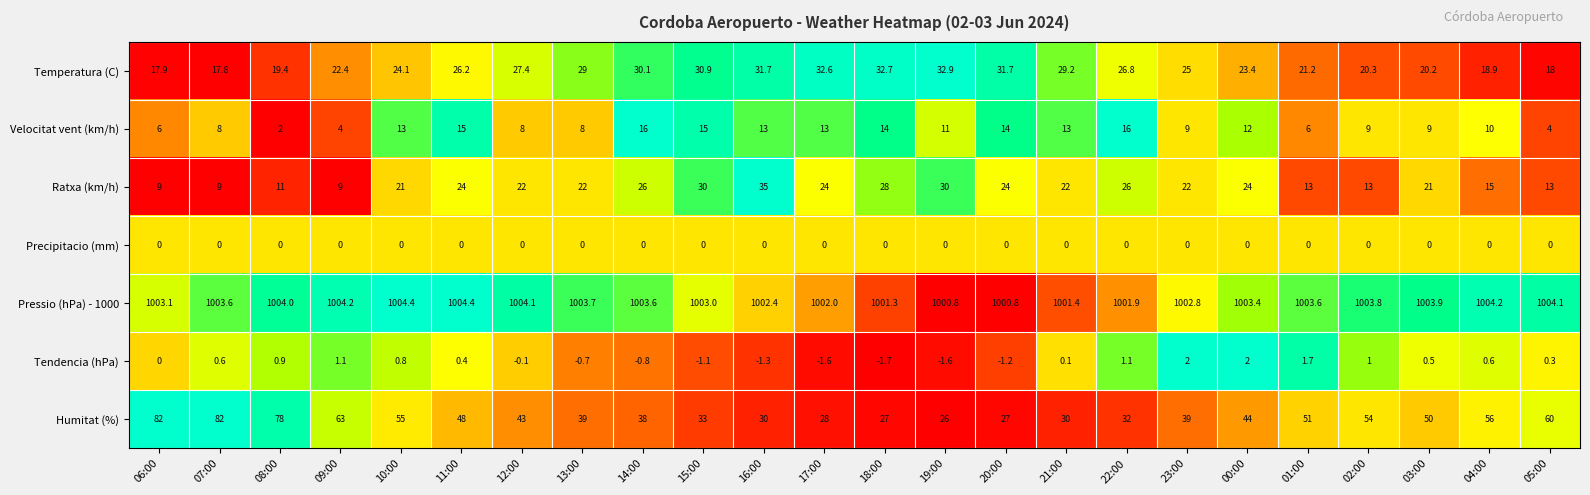

What is the sum of all Velocitat vent (km/h) values?

248.0